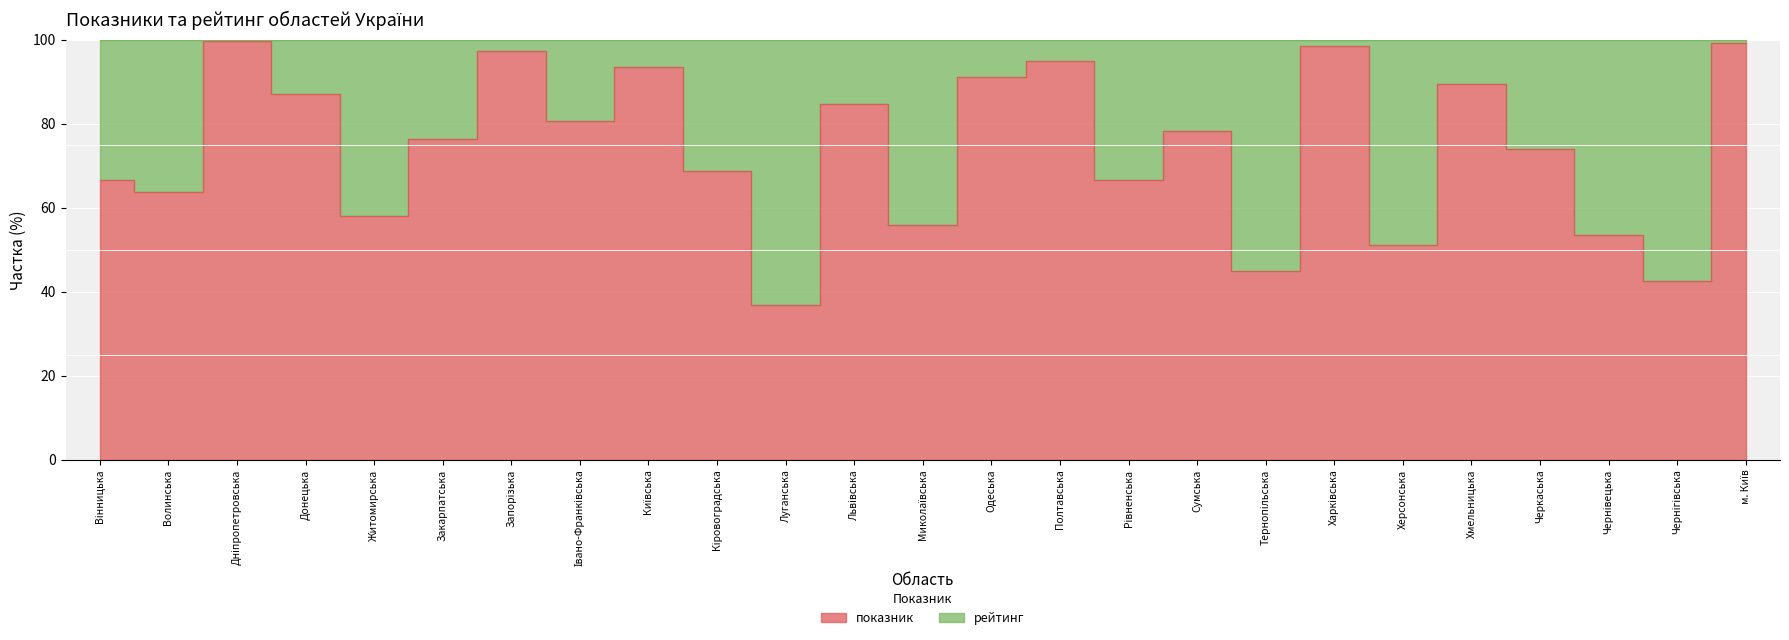

Does the chart display data point markers on the line(s)?

No